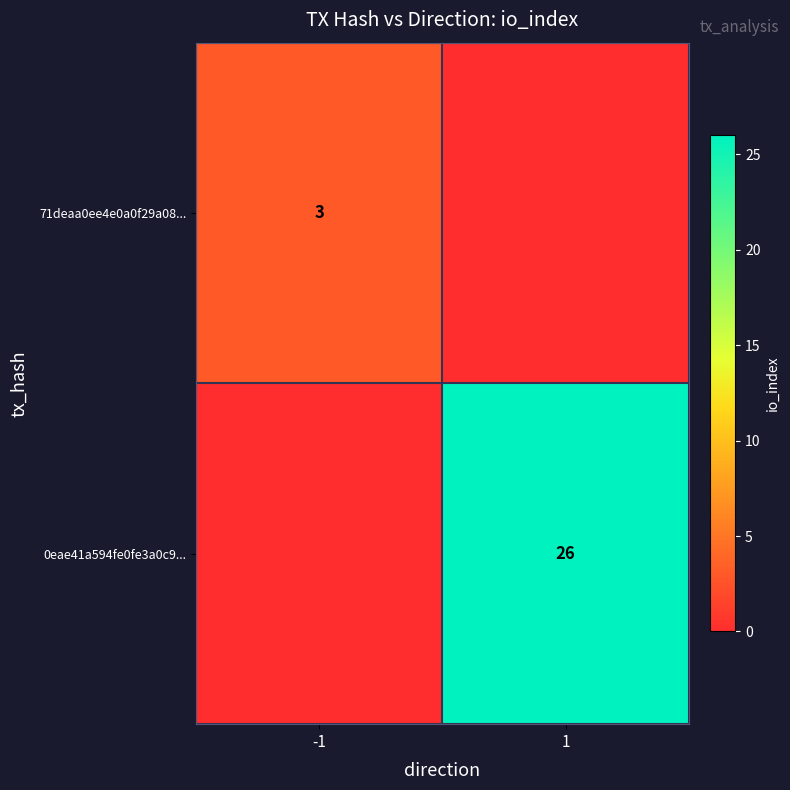

True or false: 71deaa0ee4e0a0f29a08... has a value of 3 at -1.

True